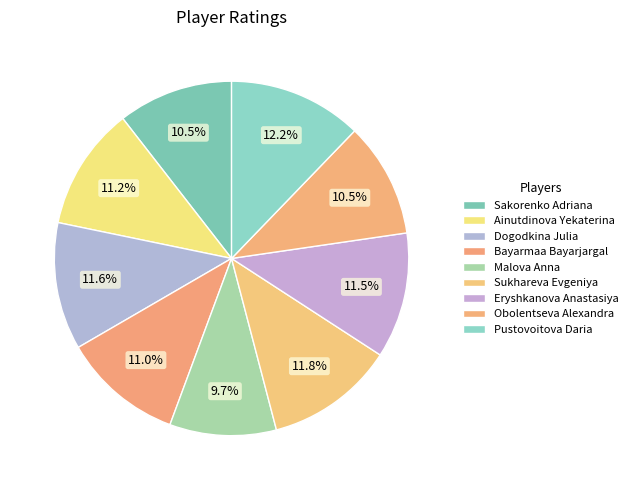

What is the largest slice in the pie chart?

Pustovoitova Daria